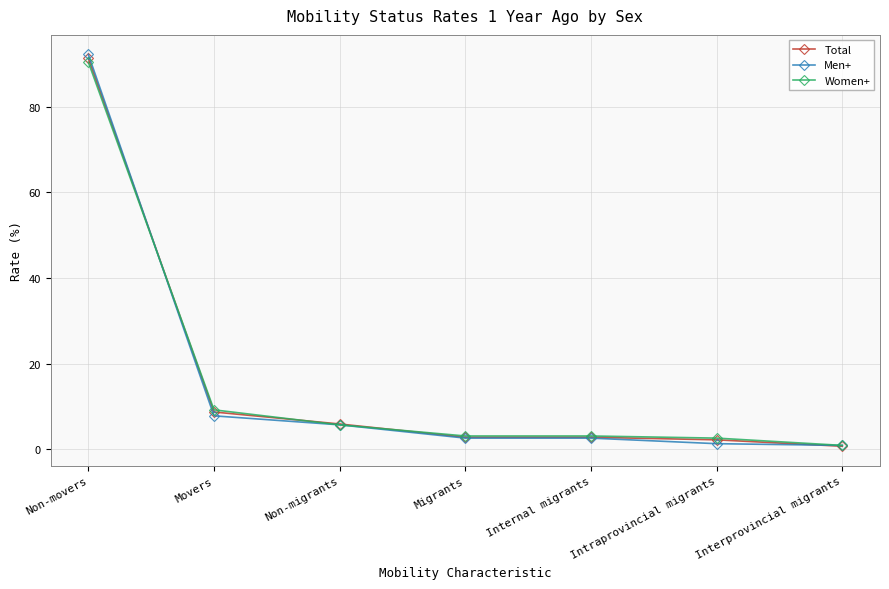

What is the label of the 3rd point from the left?

Non-migrants